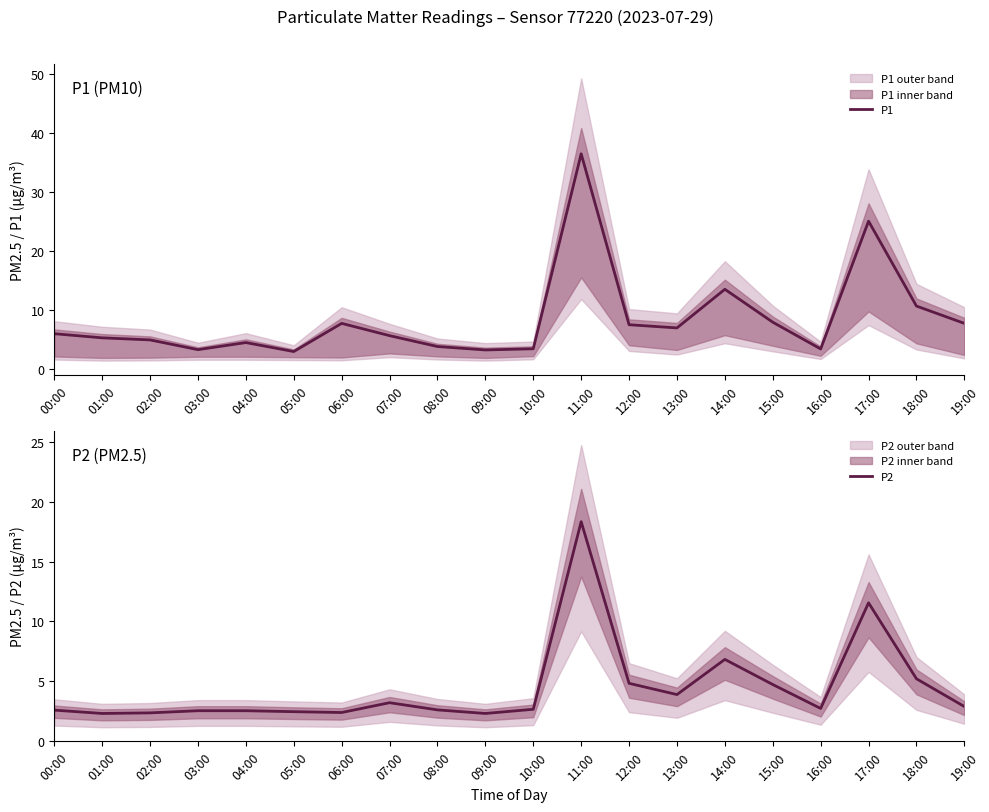

What is the highest value of the P1 series?

36.5